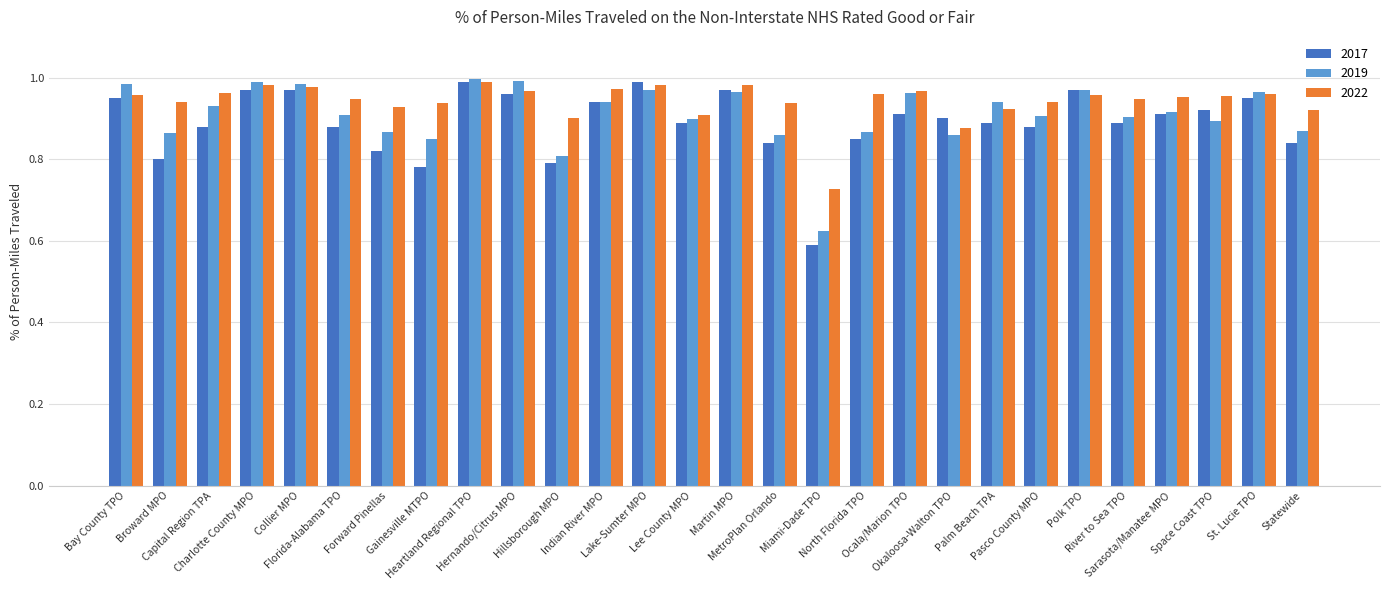

What is the label of the 25th bar from the left?

Sarasota/Manatee MPO